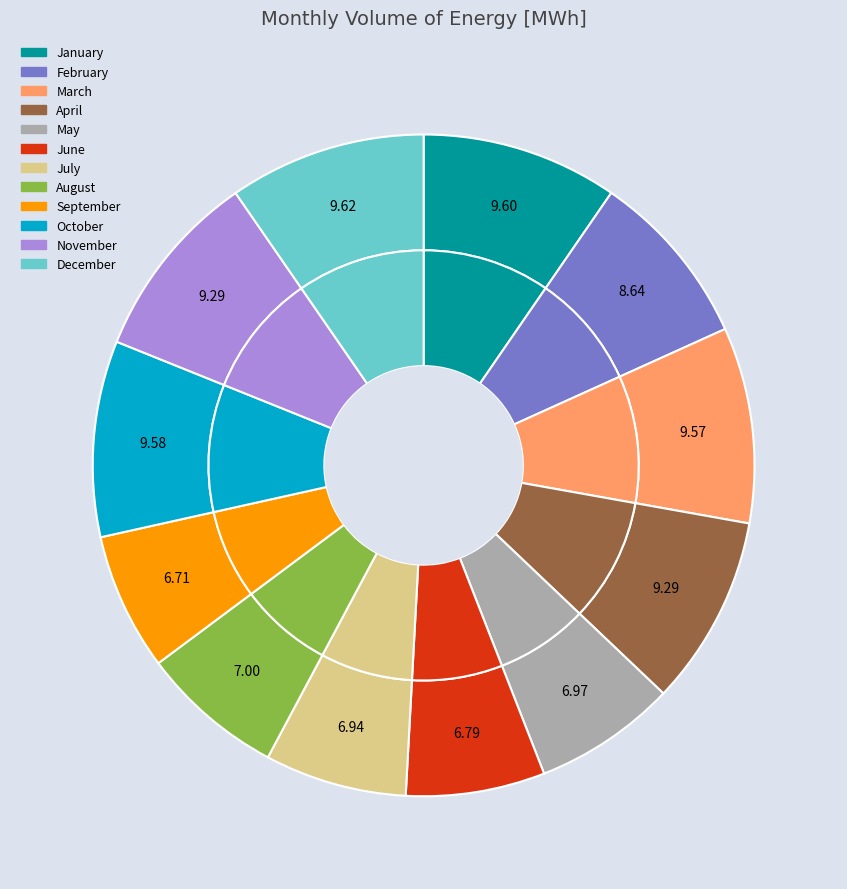

To the nearest percent, what is the average slice percentage?

8%